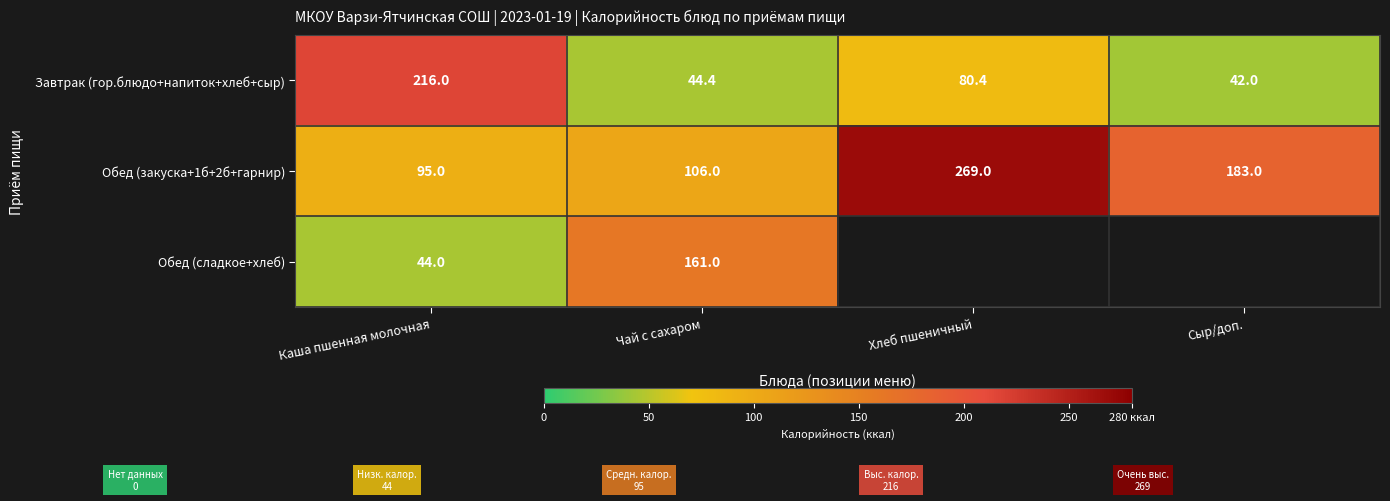

The value of Завтрак (гор.блюдо+напиток+хлеб+сыр) at Сыр/доп. is 72.3. True or false?

False